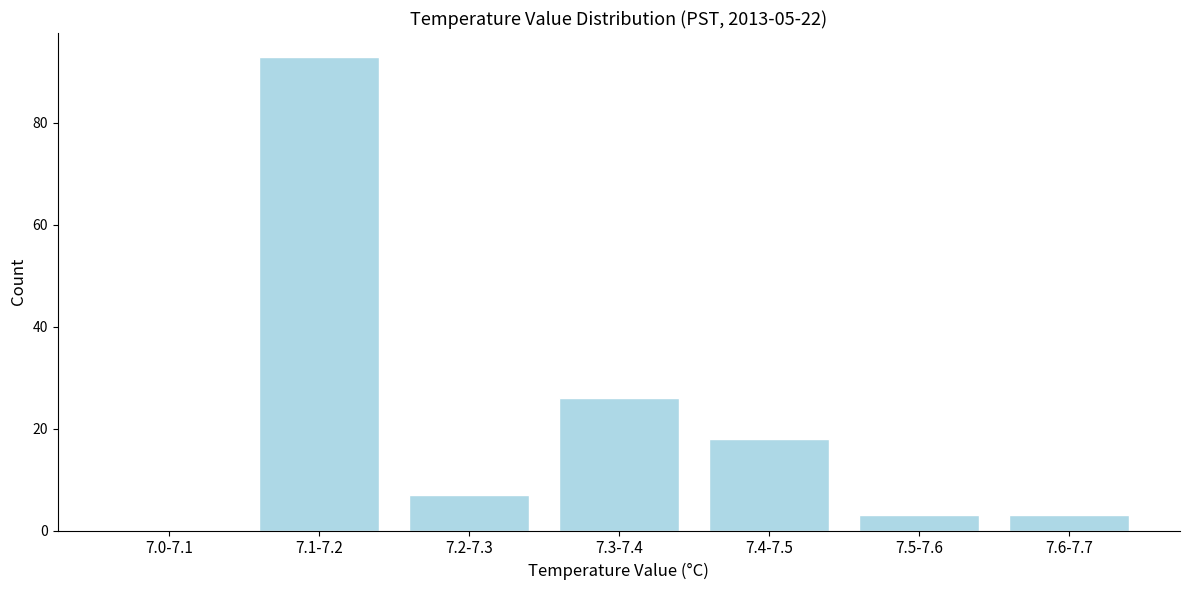

Reading left to right, what are all the values shown in this chart?

7.0-7.1=0	7.1-7.2=93	7.2-7.3=7	7.3-7.4=26	7.4-7.5=18	7.5-7.6=3	7.6-7.7=3